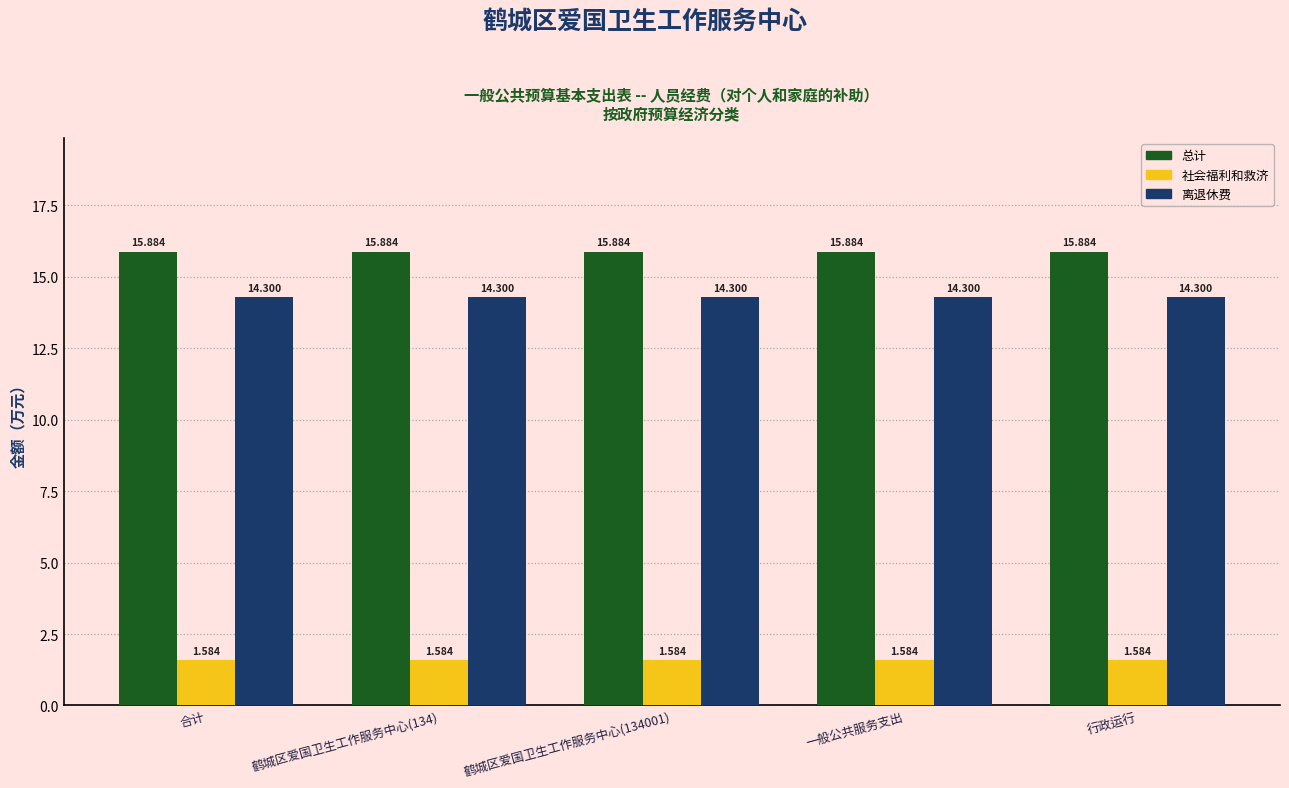

List the series in order of their peak value, lowest first.

社会福利和救济, 离退休费, 总计